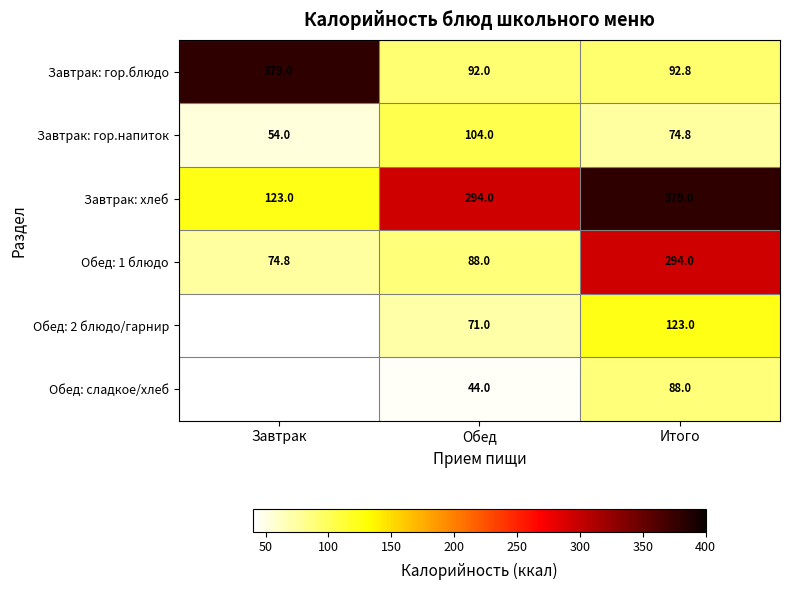

What is the sum of the Обед: 1 блюдо values at Завтрак and Итого?

368.8